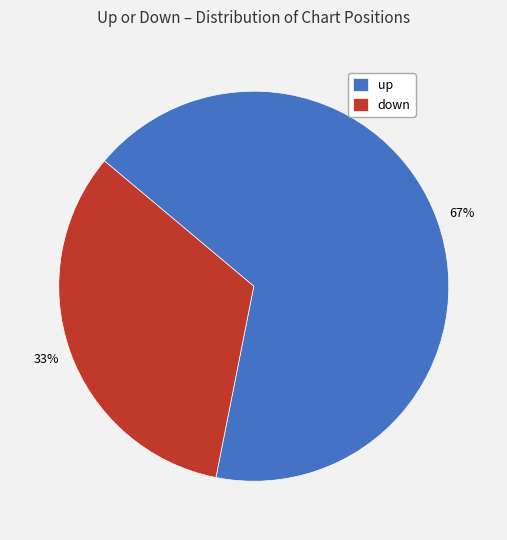

What is the ratio of the value at down to the value at up?

0.5